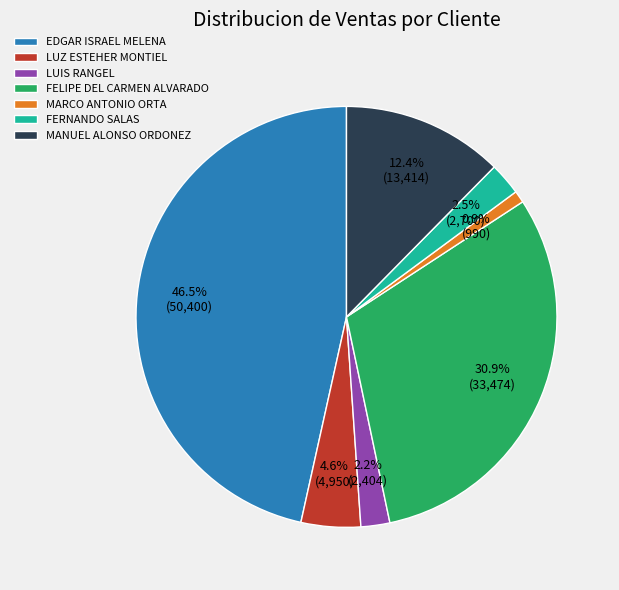

Approximately how many times larger is the value at LUZ ESTEHER MONTIEL compared to LUIS RANGEL?

2.1